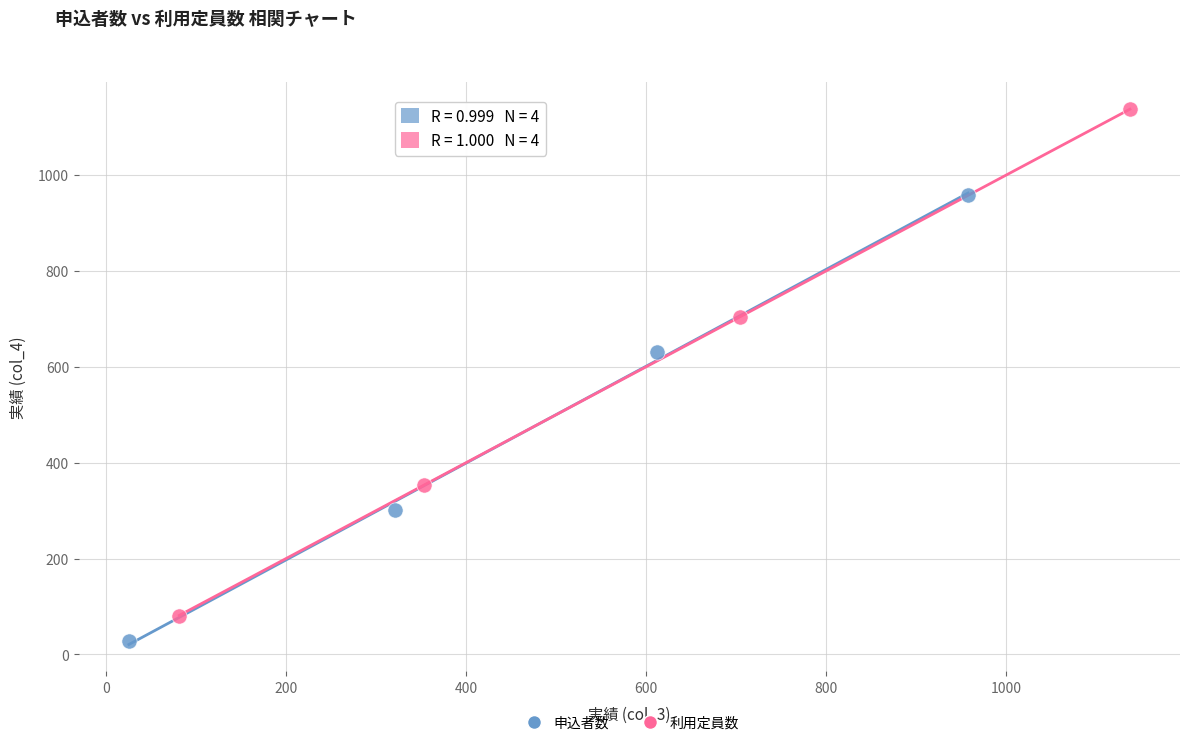

What are all the series names shown in the legend?

申込者数, 利用定員数